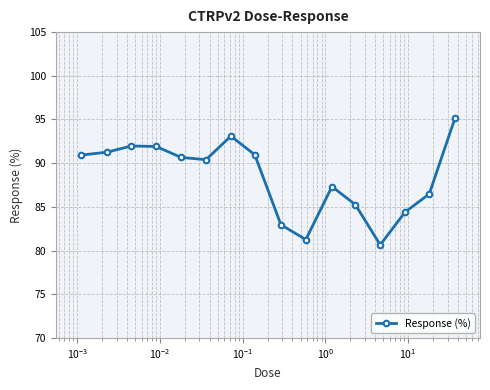

What is the difference between the maximum and minimum values?

14.5